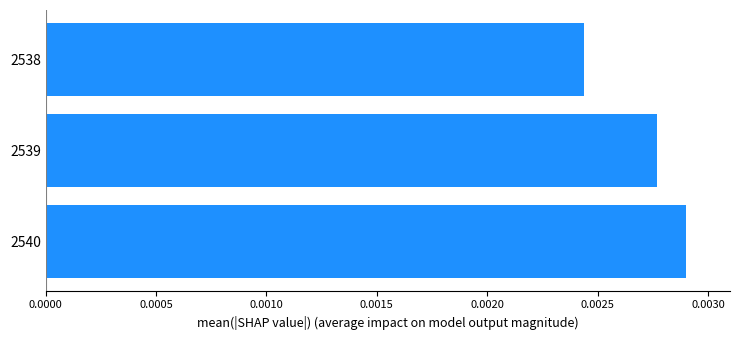

At which category does the chart reach its minimum across all series?

2538